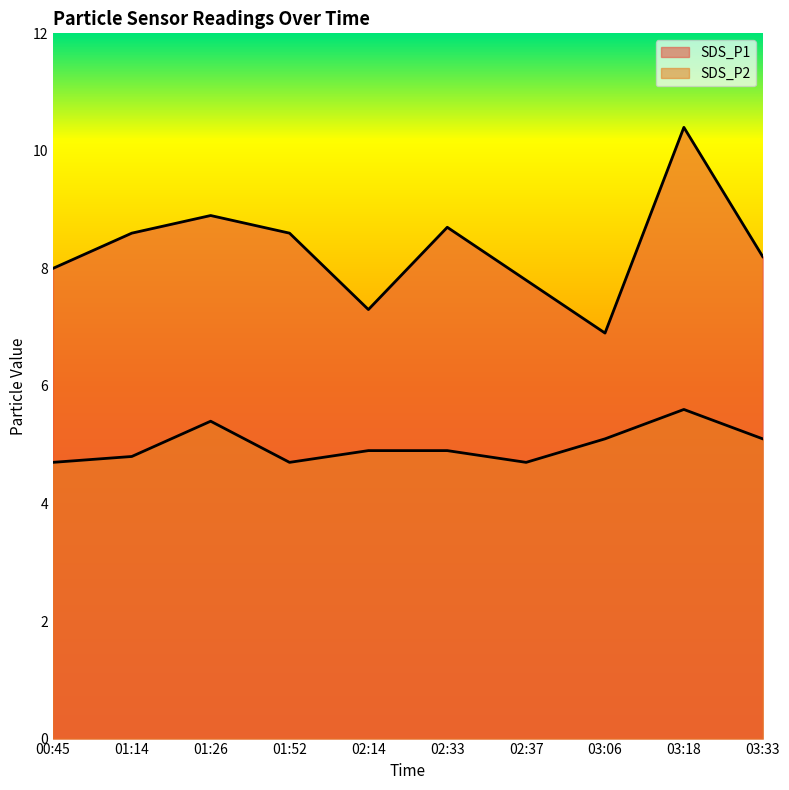

How many interior local peaks does the SDS_P2 series have?

2